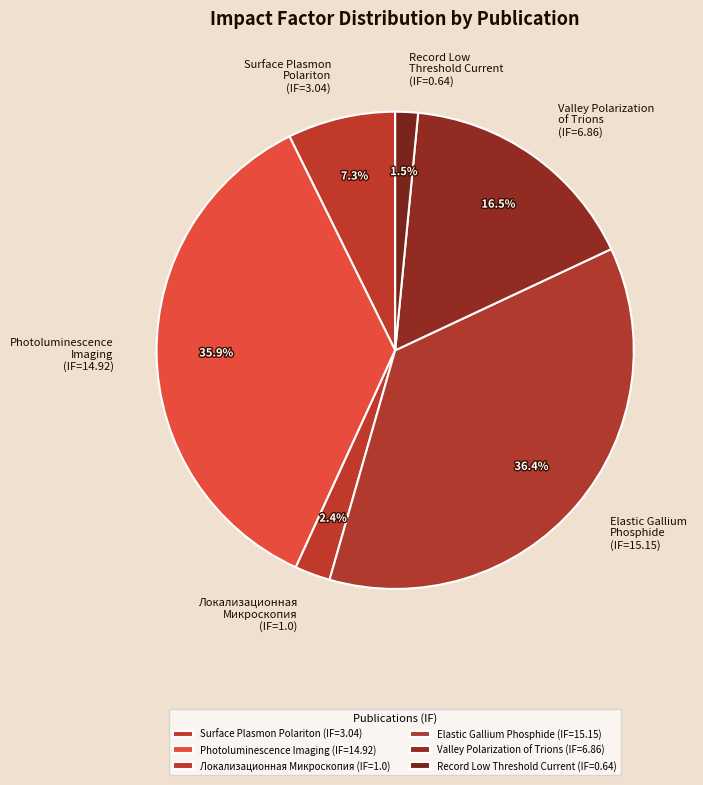

What percentage do Локализационная Микроскопия (IF=1.0) and Photoluminescence Imaging (IF=14.92) together represent?

38.3%